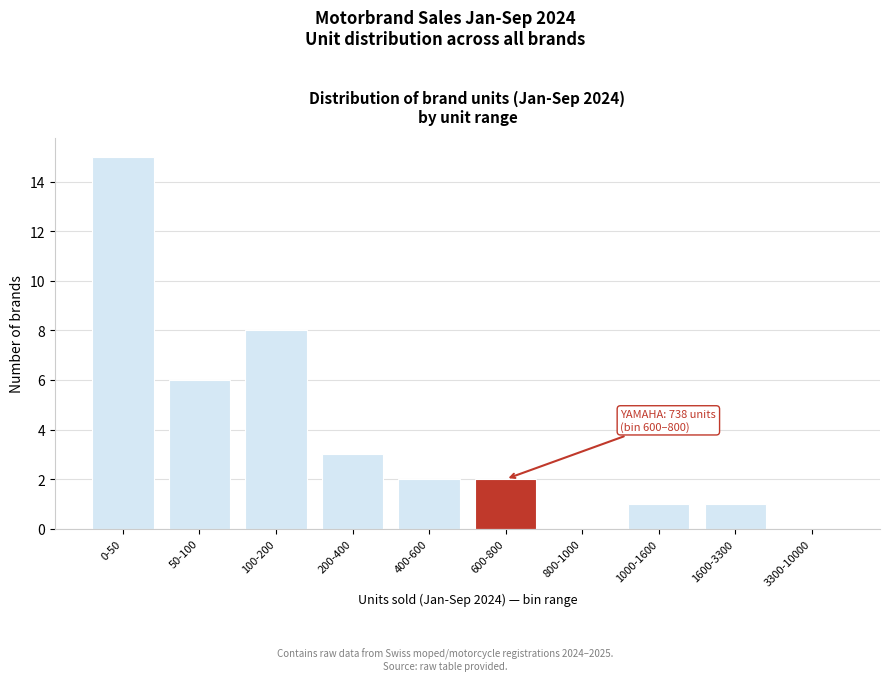

Reading left to right, transcribe all the data shown in this chart.

0-50=15	50-100=6	100-200=8	200-400=3	400-600=2	600-800=2	800-1000=0	1000-1600=1	1600-3300=1	3300-10000=0